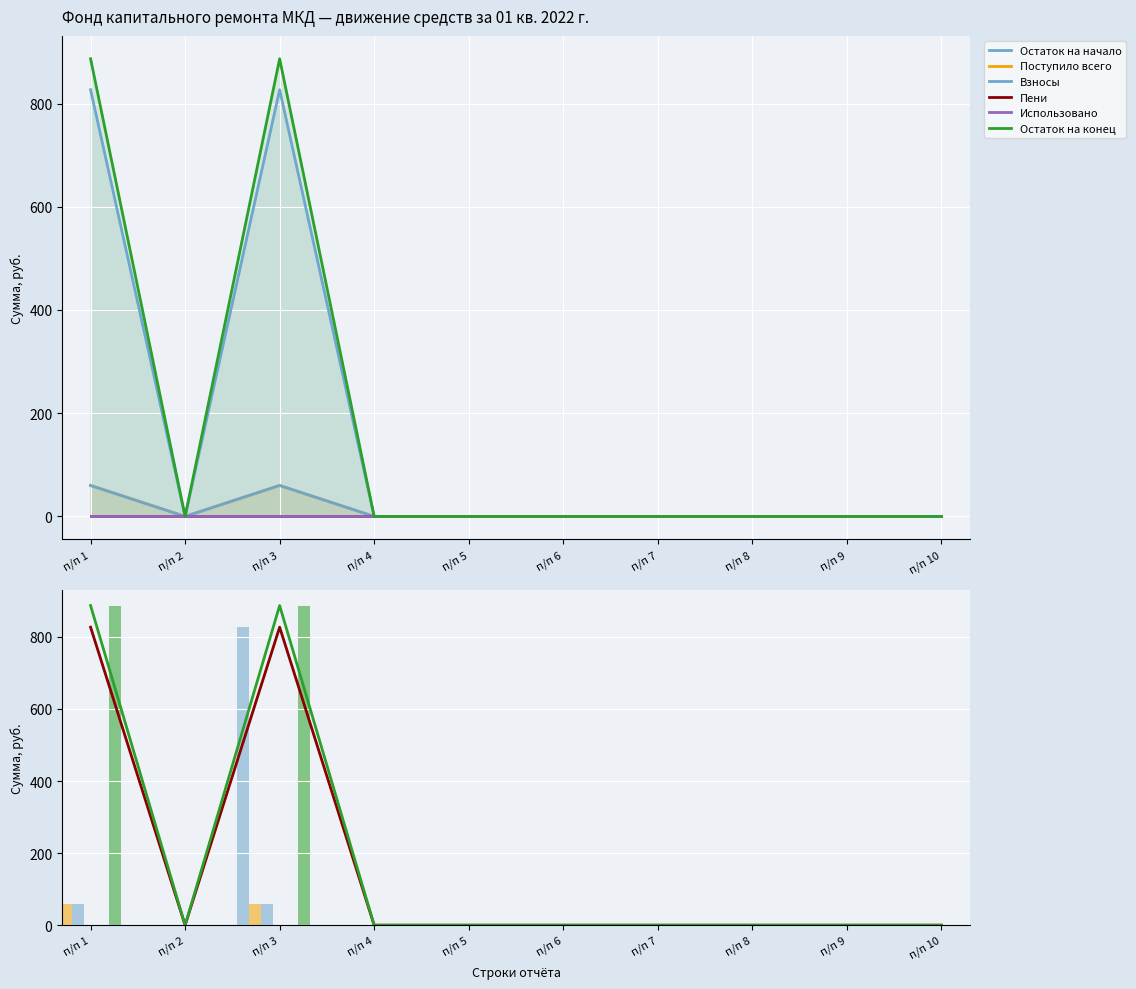

The Остаток на конец series shows 886.7 at п/п 1. True or false?

True